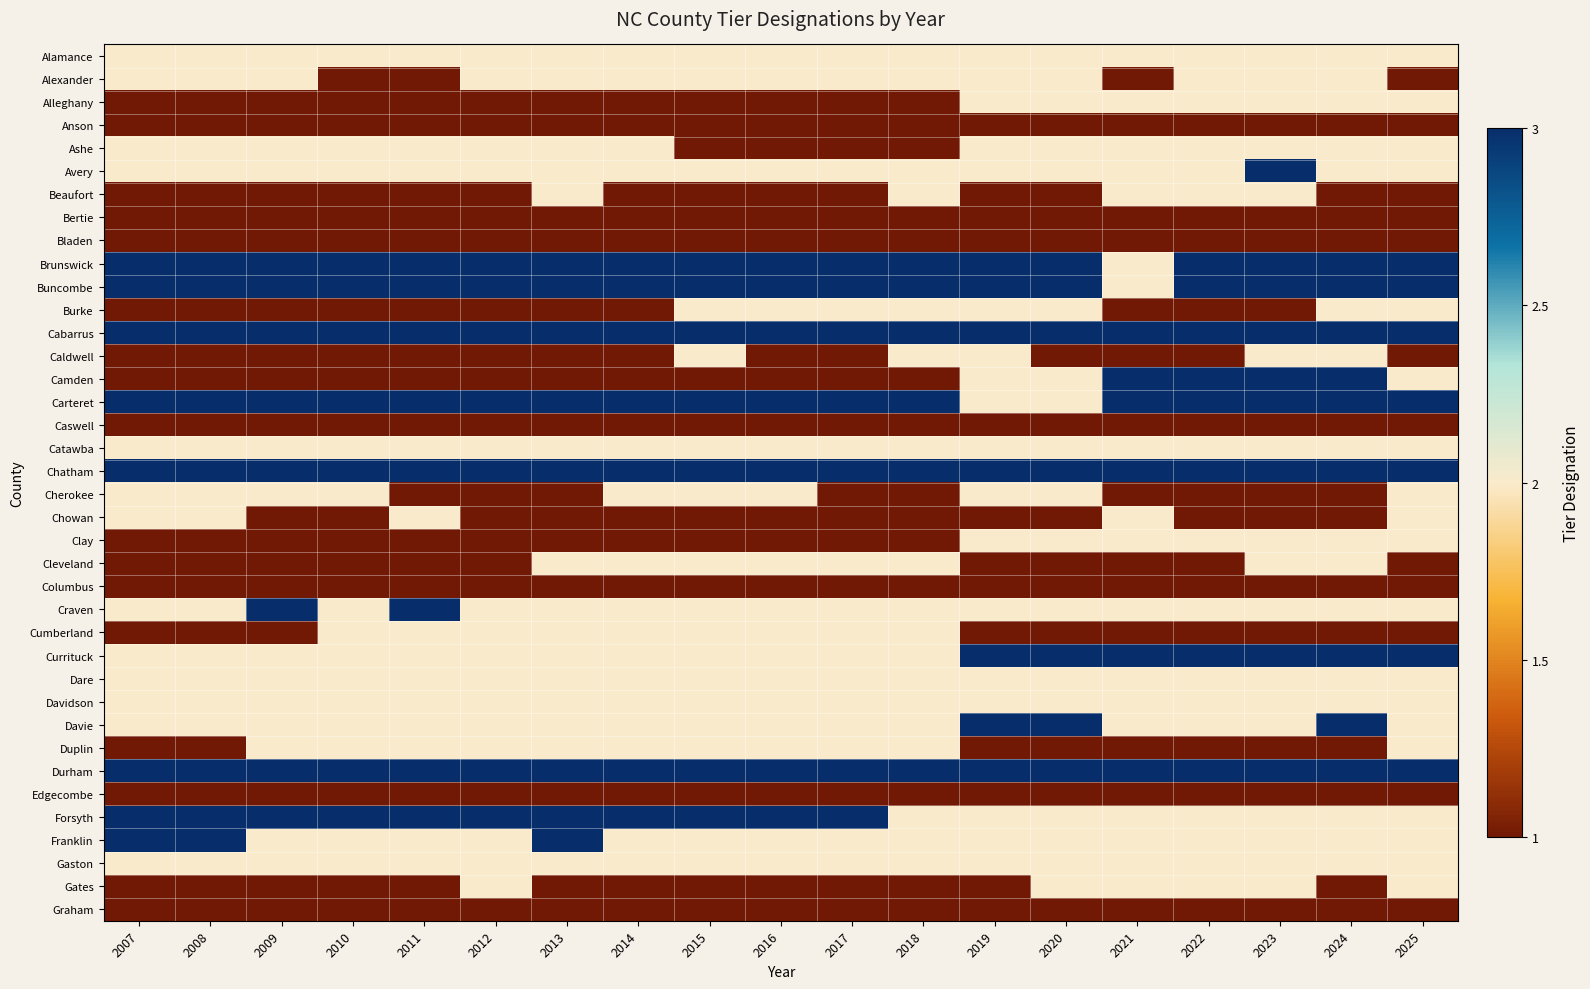

What is the greatest value displayed?

3